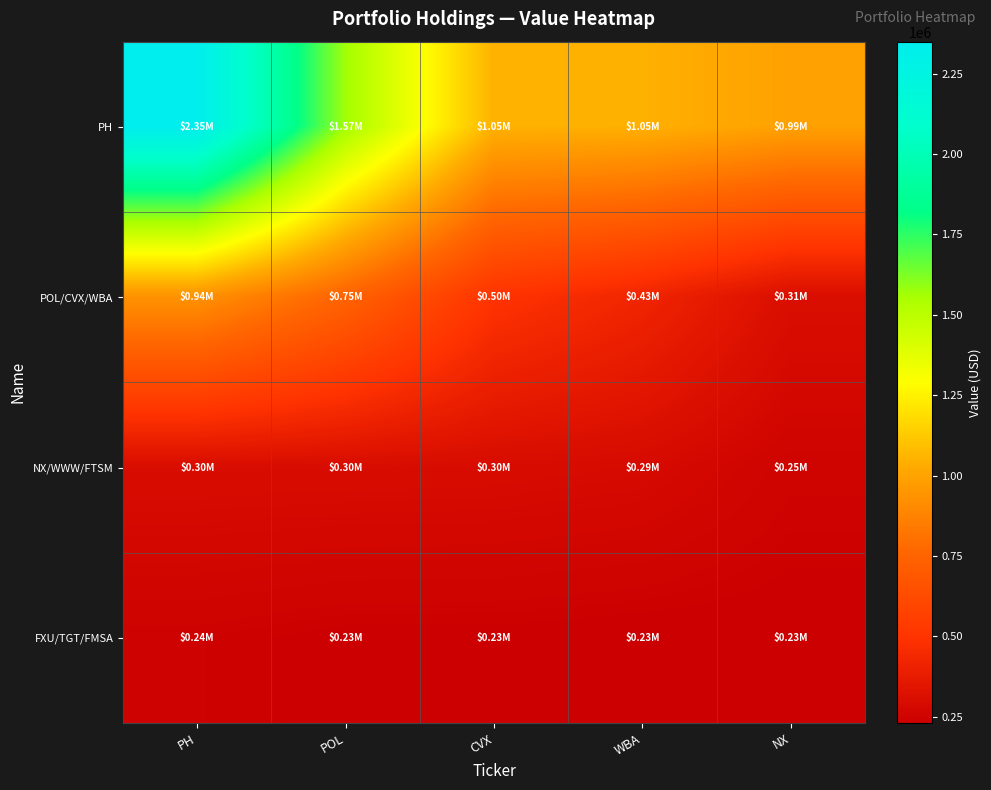

Which series has the largest total across all categories?

PH